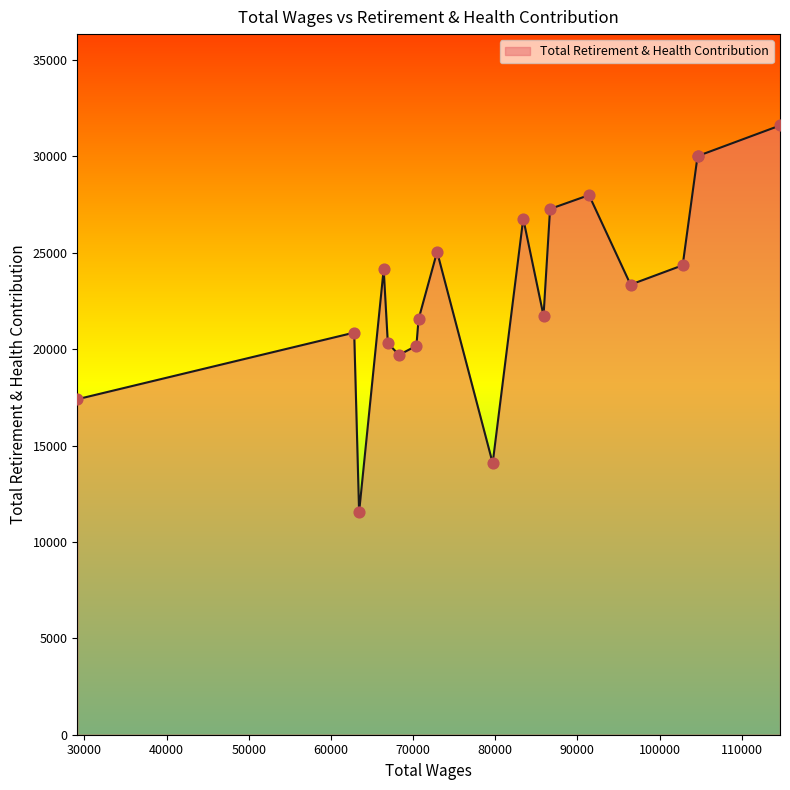

What is the maximum value shown in the chart?

31608